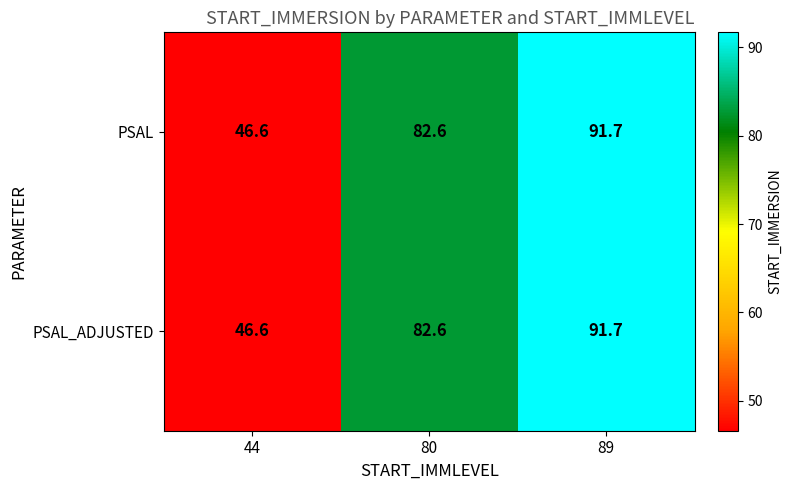

Reading left to right, list all the values displayed in this chart.

PSAL: 44=46.6	80=82.6	89=91.7
PSAL_ADJUSTED: 44=46.6	80=82.6	89=91.7